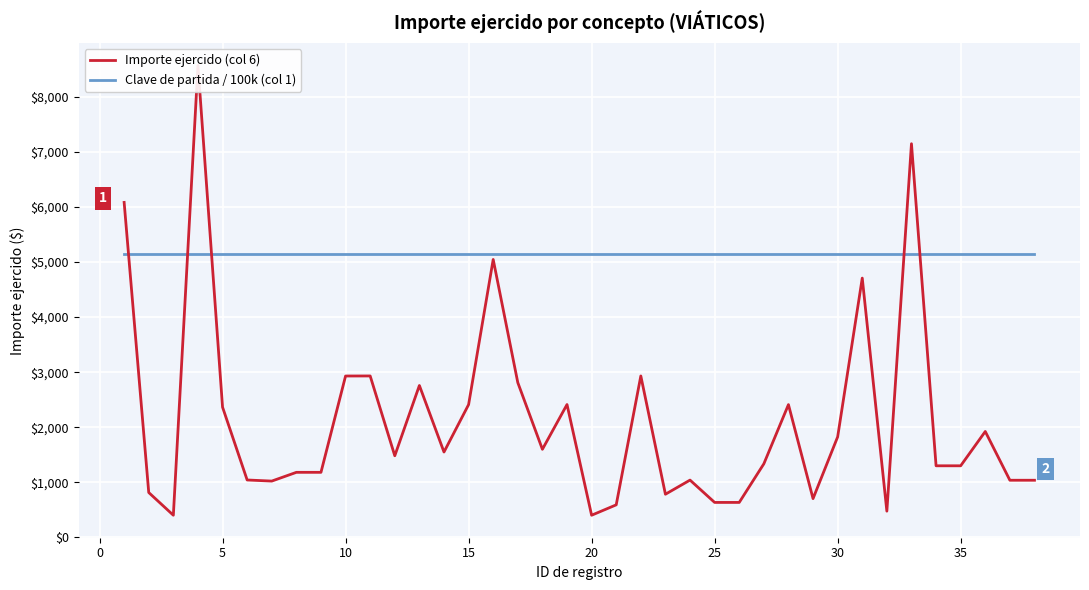

How many times do Importe ejercido (col 6) and Clave de partida / 100k (col 1) cross each other?

5